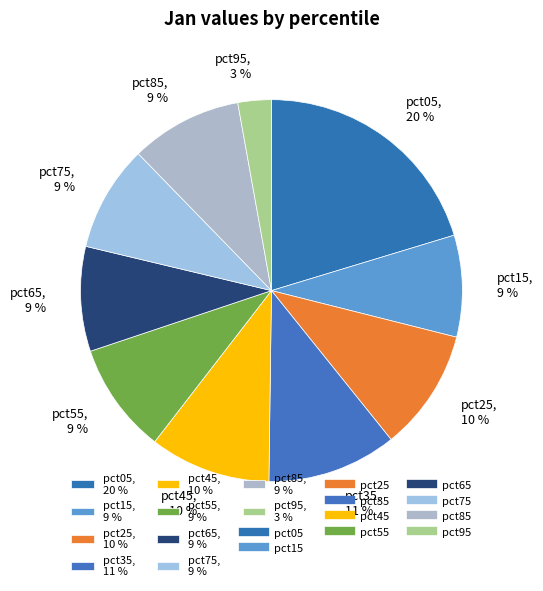

To the nearest percent, what is the average slice percentage?

10%